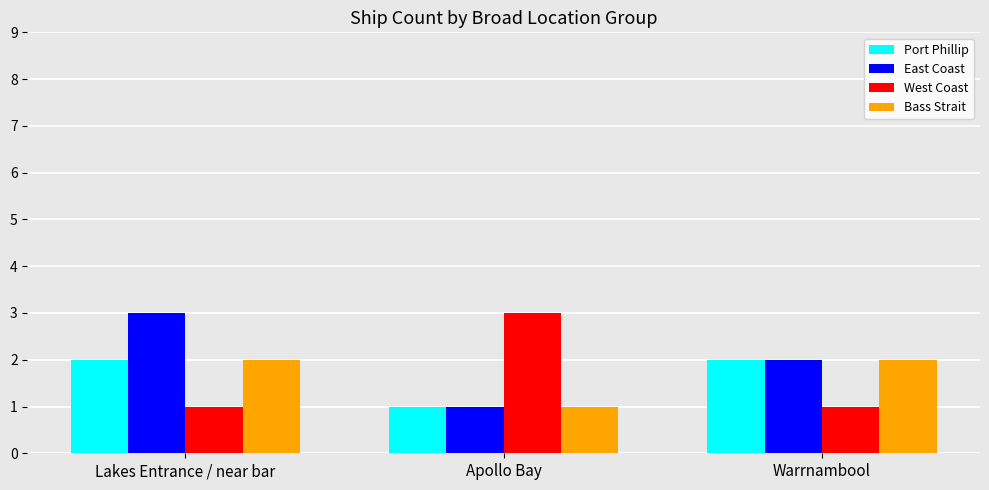

What is the value of the East Coast bar at the 3rd from the left?

2